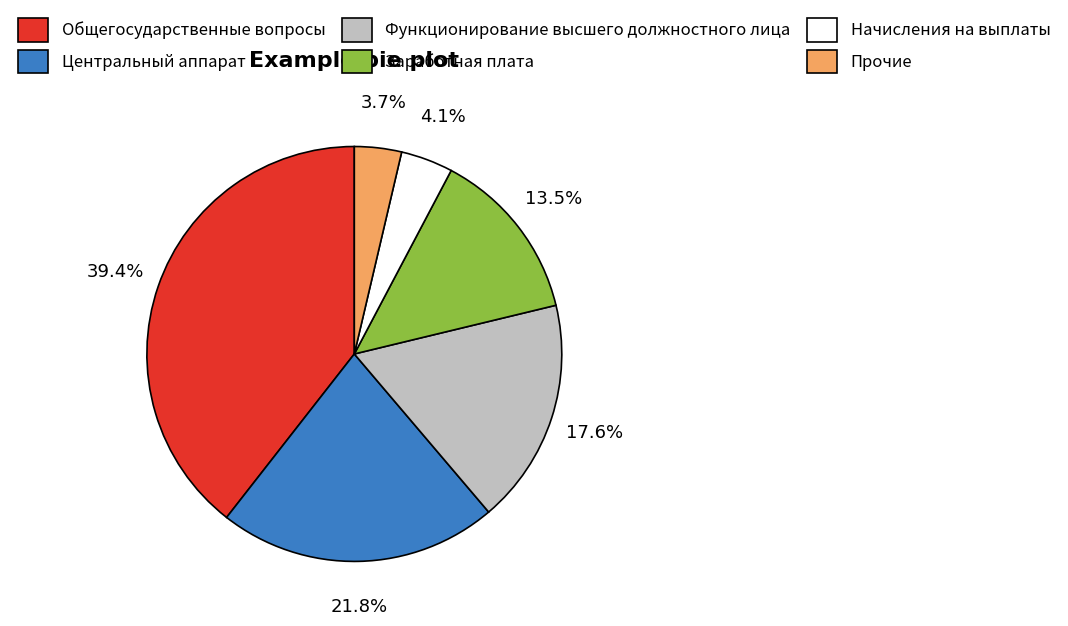

What percentage do Общегосударственные вопросы and Начисления на выплаты together represent?

43.5%